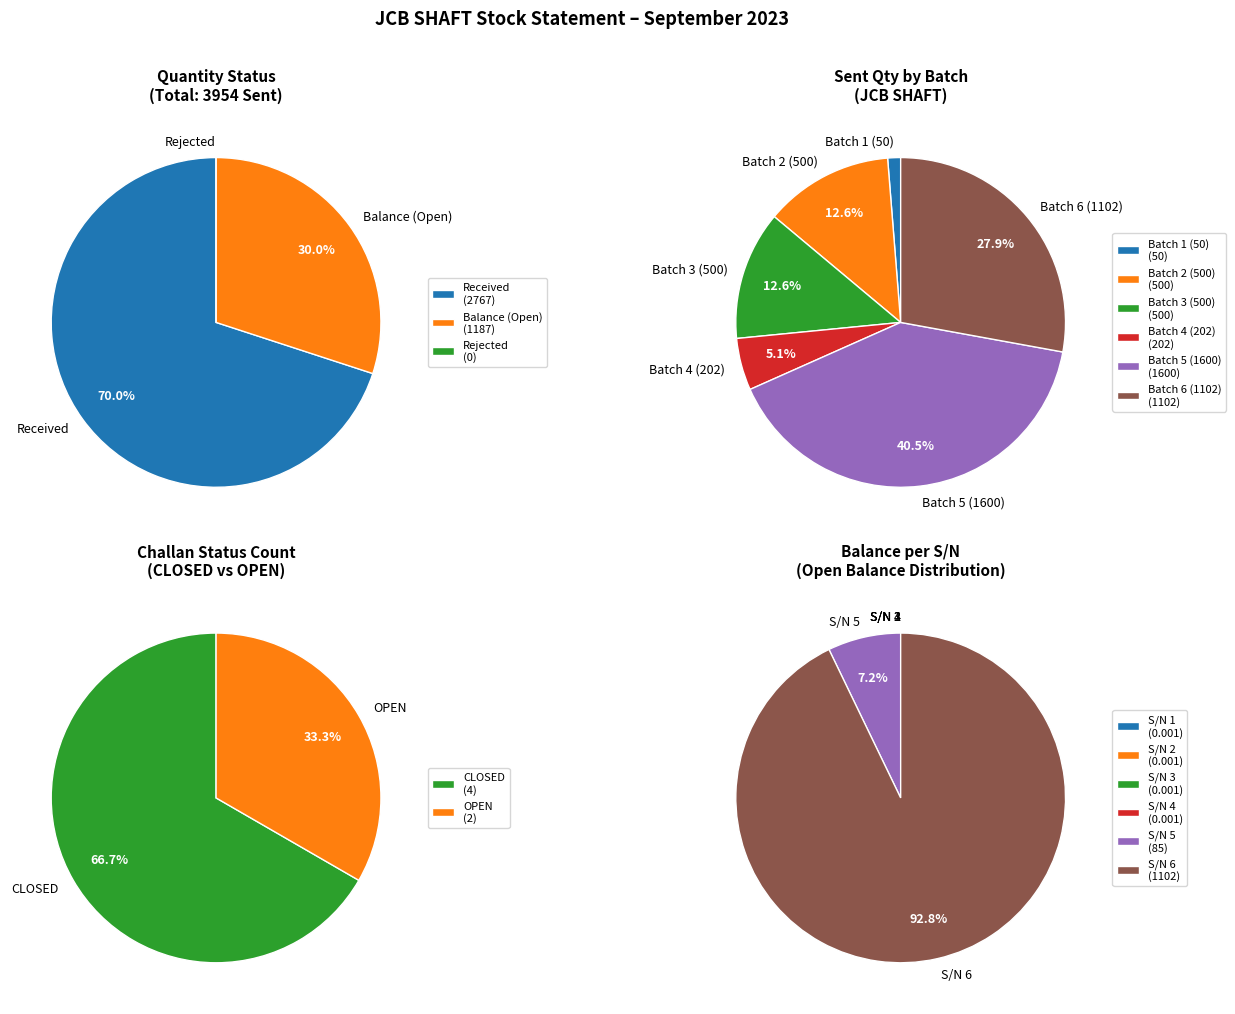

Which has a higher value, OPEN or CLOSED?

CLOSED